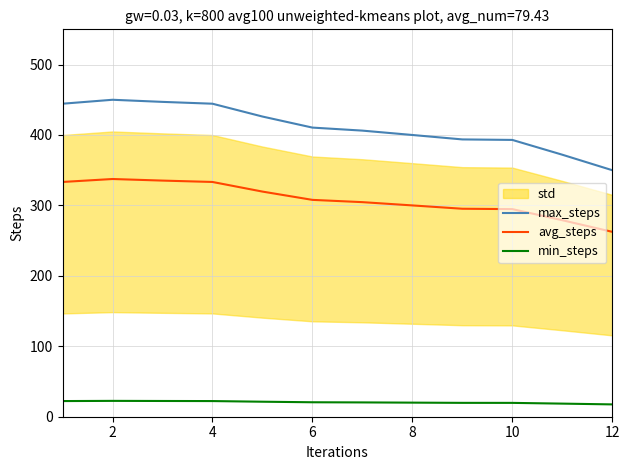

At how many categories does at least one series exceed 131?

12